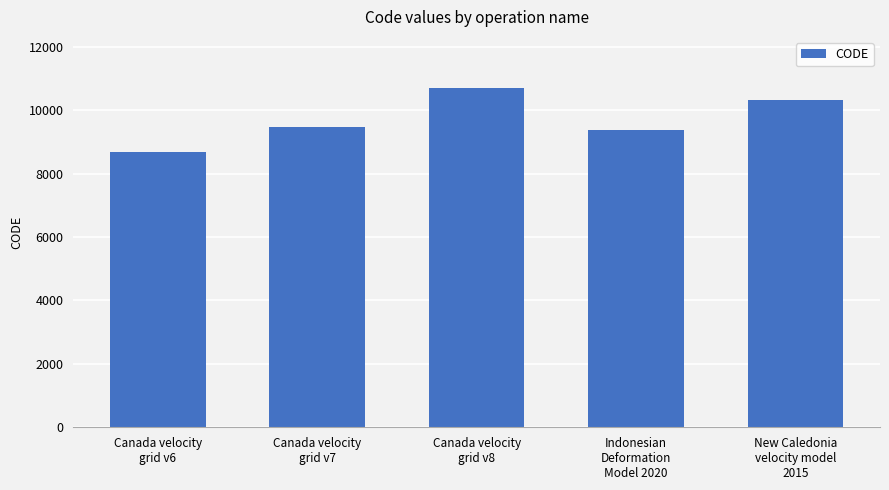

Does the chart contain any negative values?

No